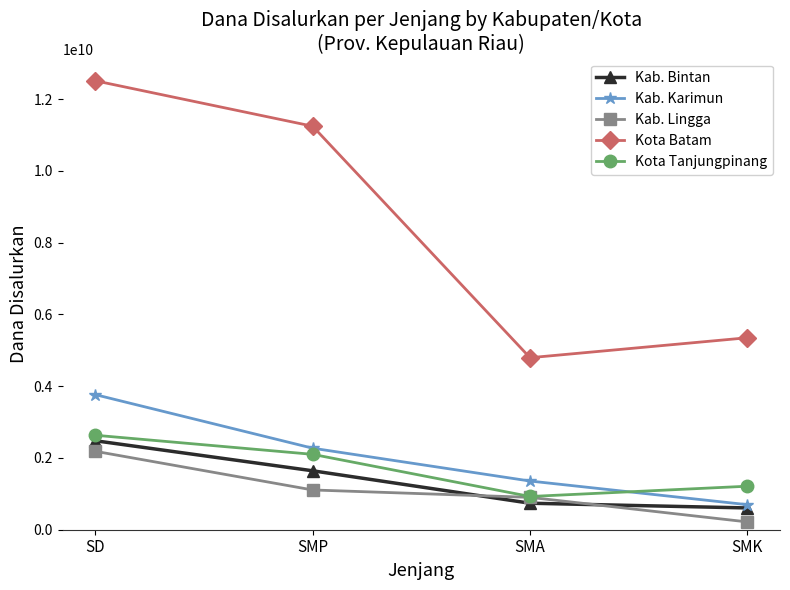

The Kab. Karimun series shows 2351722439 at SMA. True or false?

False